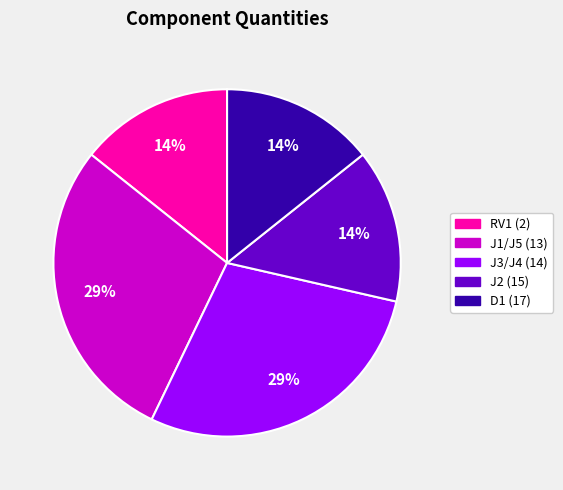

Combined, do D1 (17) and J1/J5 (13) account for over 50%?

No